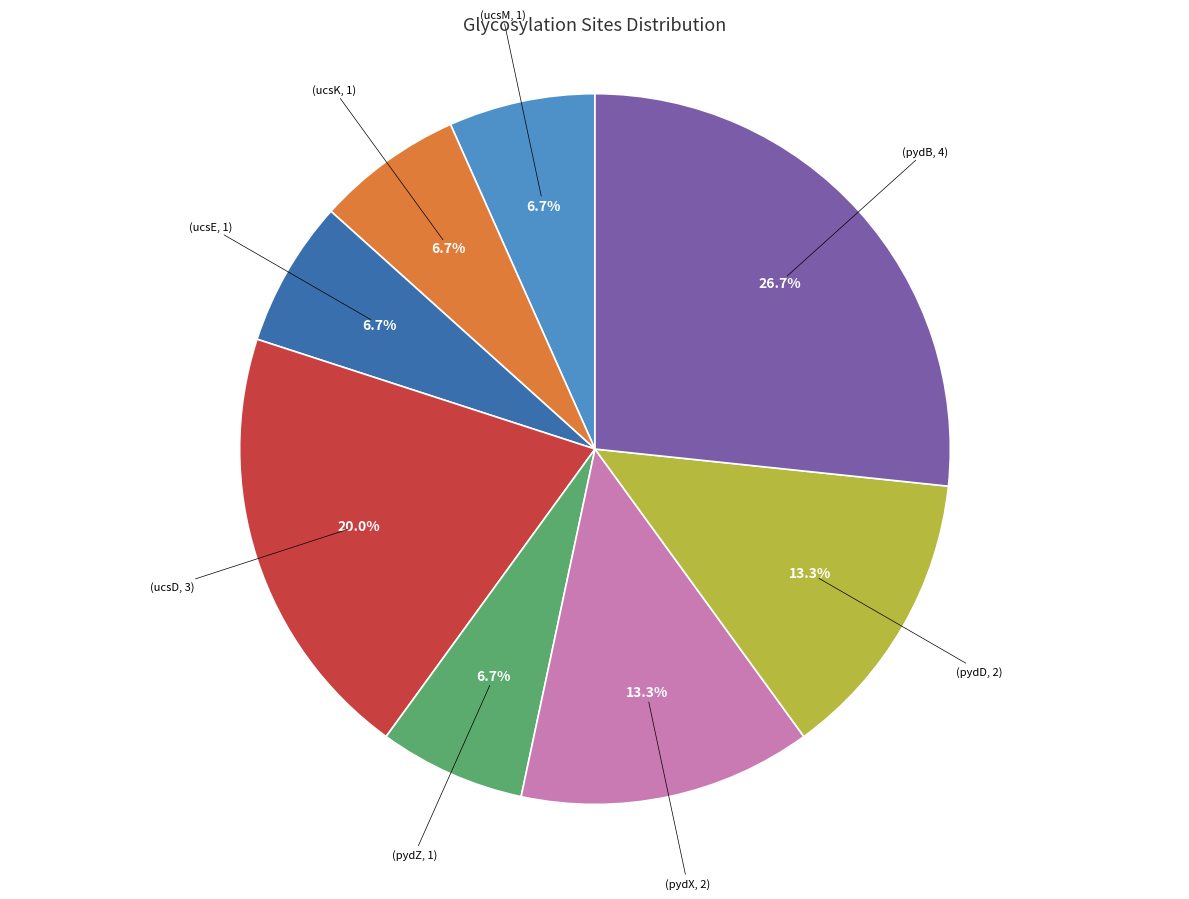

Does any single category account for the majority?

No